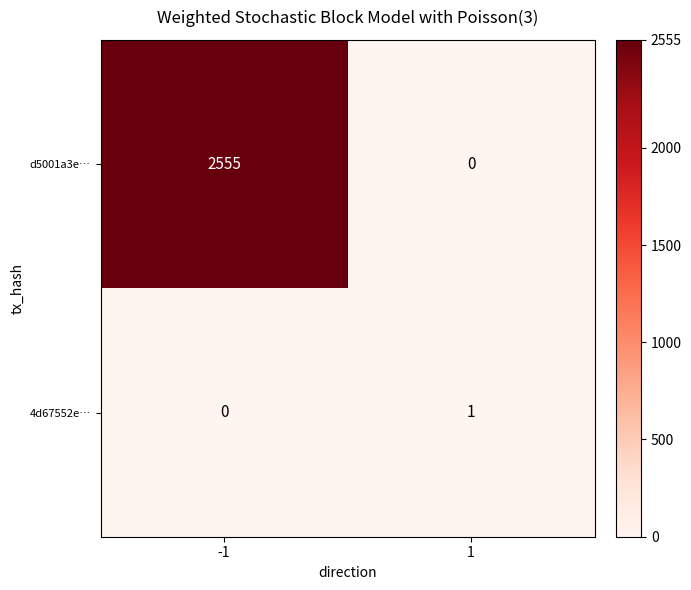

What is the total value across all series at 1?

1